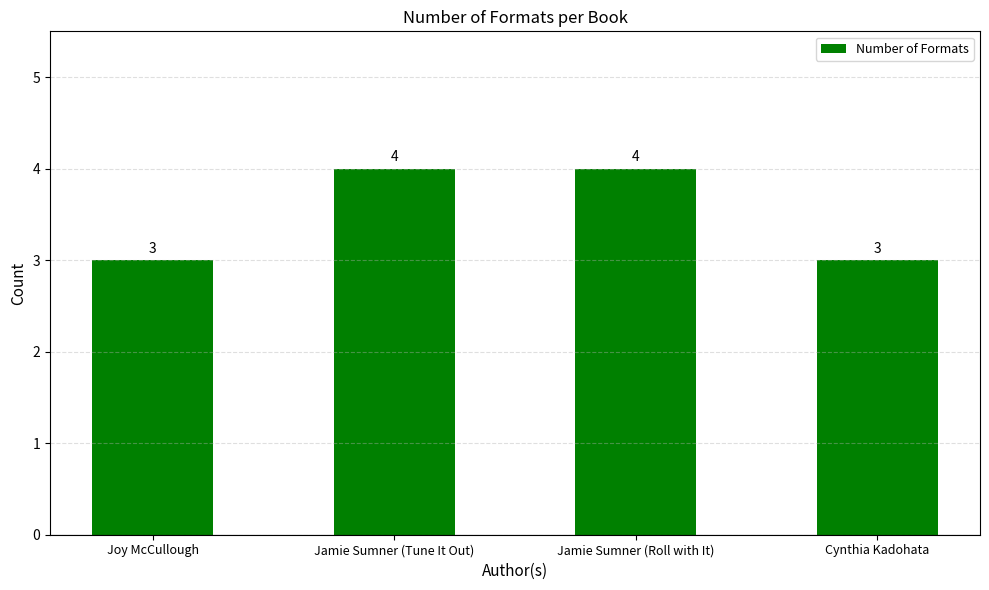

What is the label of the 2nd bar from the right?

Jamie Sumner (Roll with It)